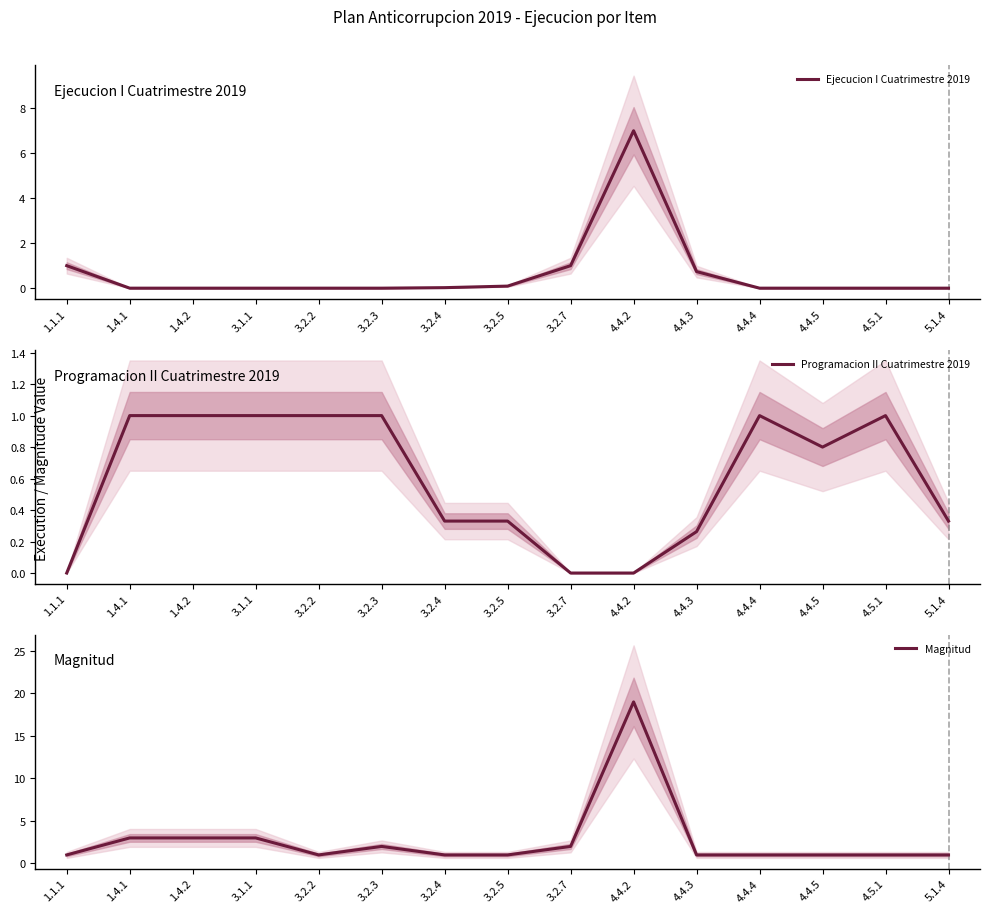

True or false: Ejecucion I Cuatrimestre 2019 and Magnitud cross at least once.

False